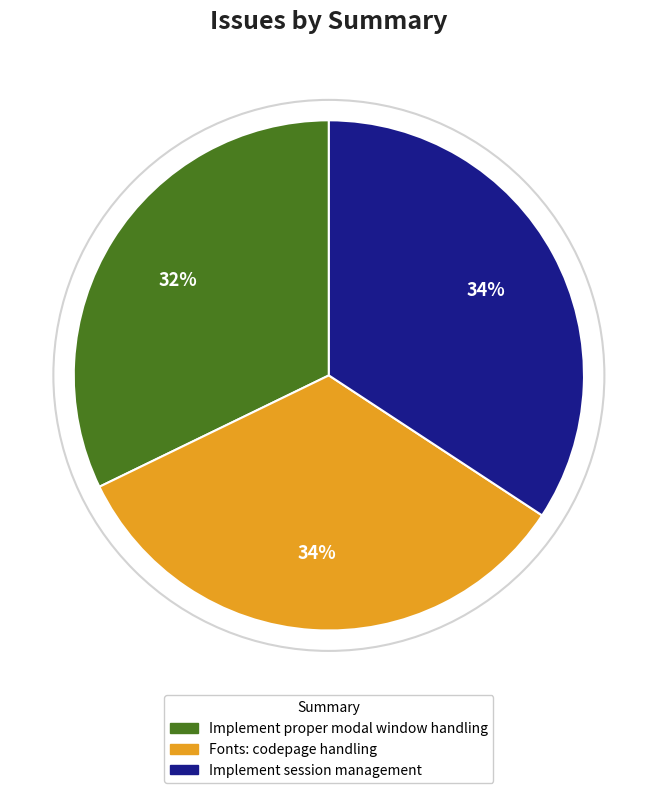

What is the smallest slice in the pie chart?

Implement proper modal window handling